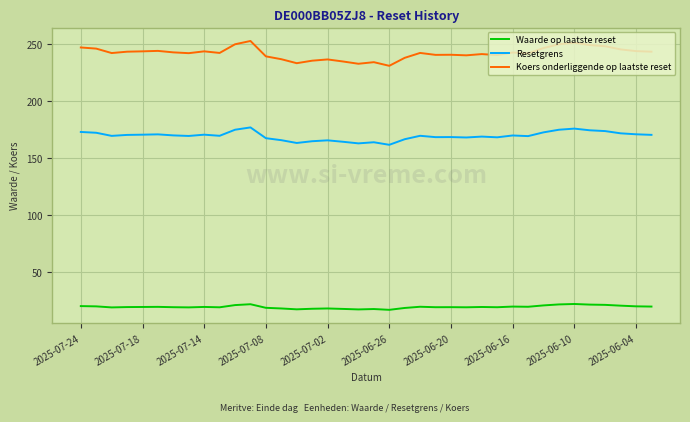

Which series has the widest spread of values?

Koers onderliggende op laatste reset